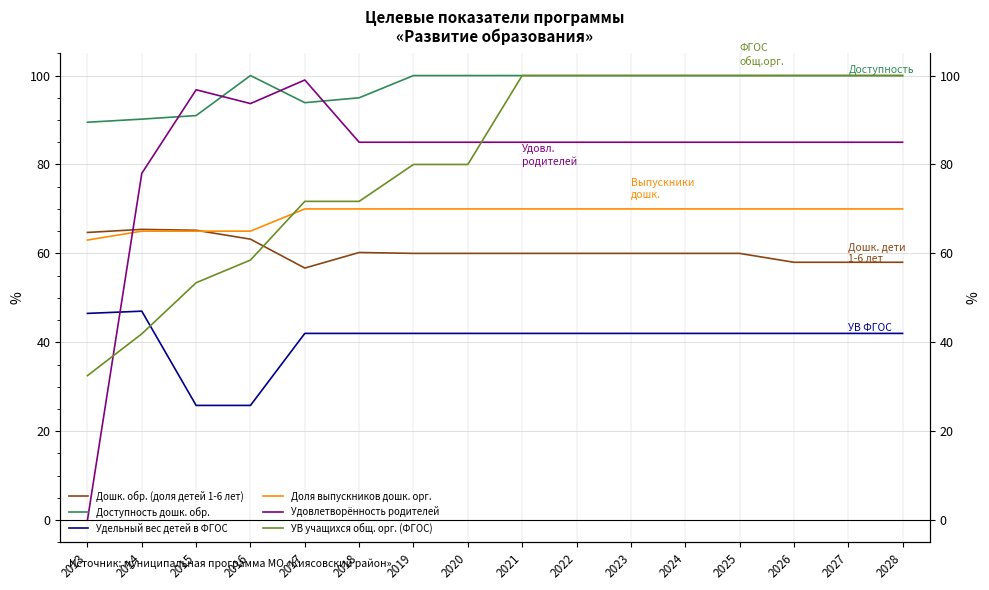

How many values in the Дошк. обр. (доля детей 1-6 лет) series exceed 60?

5